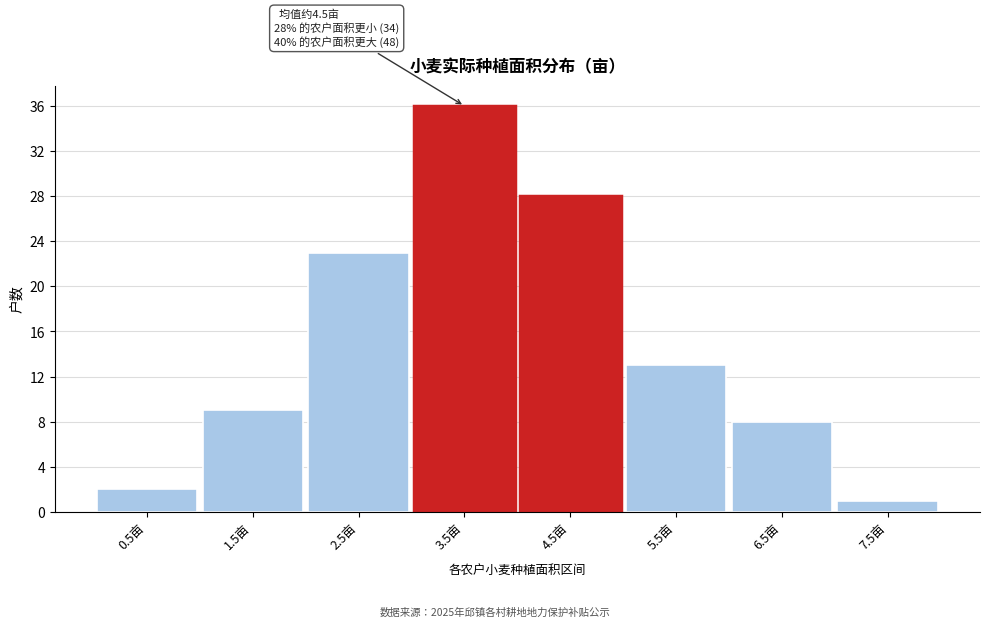

Reading left to right, transcribe all the data shown in this chart.

0.5亩=2	1.5亩=9	2.5亩=23	3.5亩=36	4.5亩=28	5.5亩=13	6.5亩=8	7.5亩=1